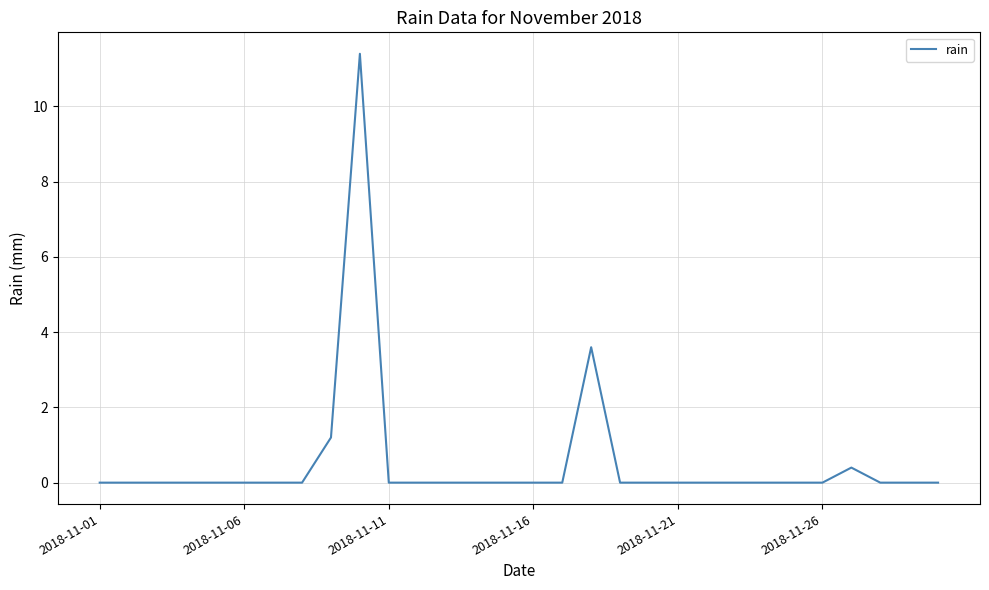

What is the sum of all values?

16.6